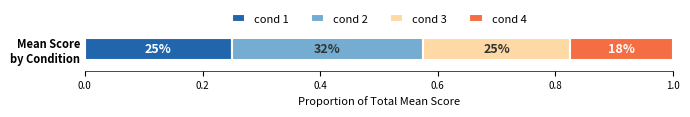

What are all the series names shown in the legend?

cond 1, cond 2, cond 3, cond 4